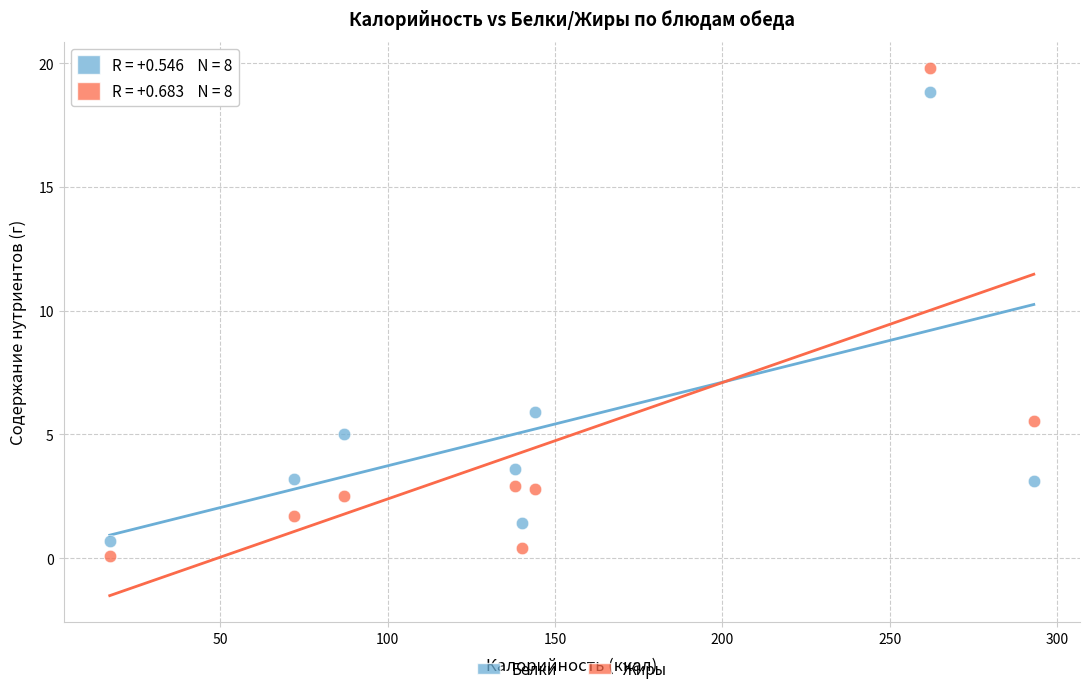

Across all data points, what is the range of Y values (max minus min)?

19.7